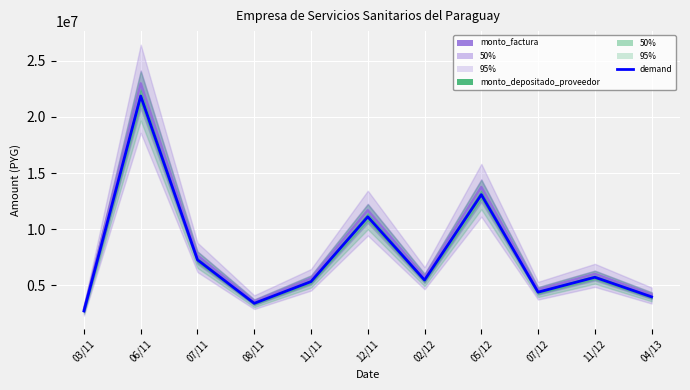

Is this an area chart (filled region under the line)?

No